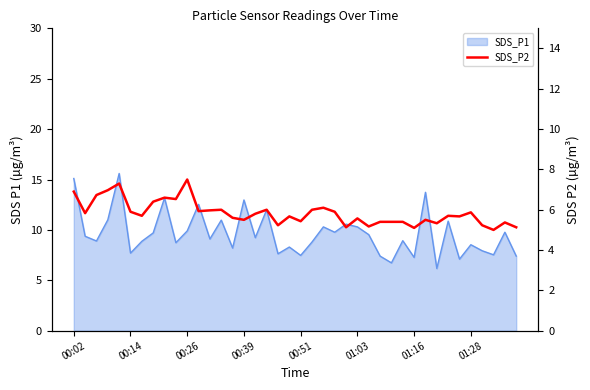

What is the change in value from 16 to 28?

-0.4